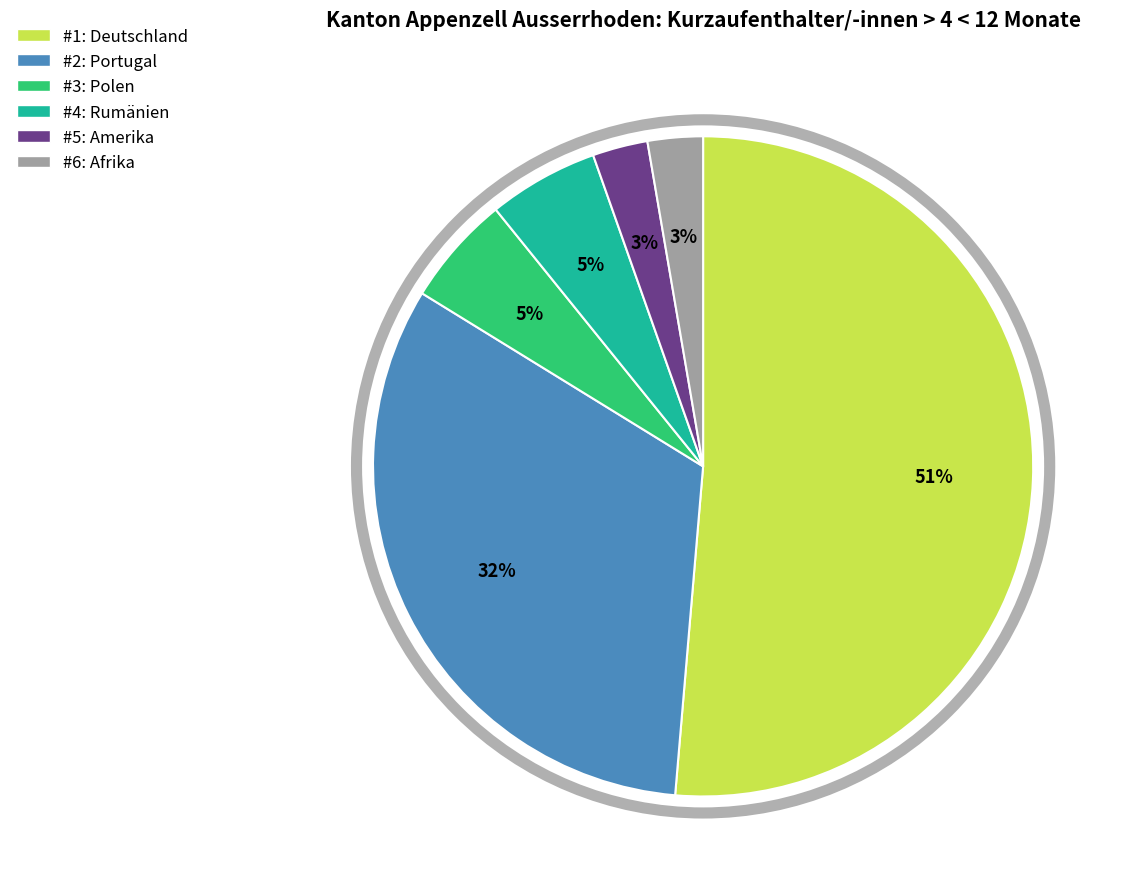

To the nearest percent, what is the average slice percentage?

17%